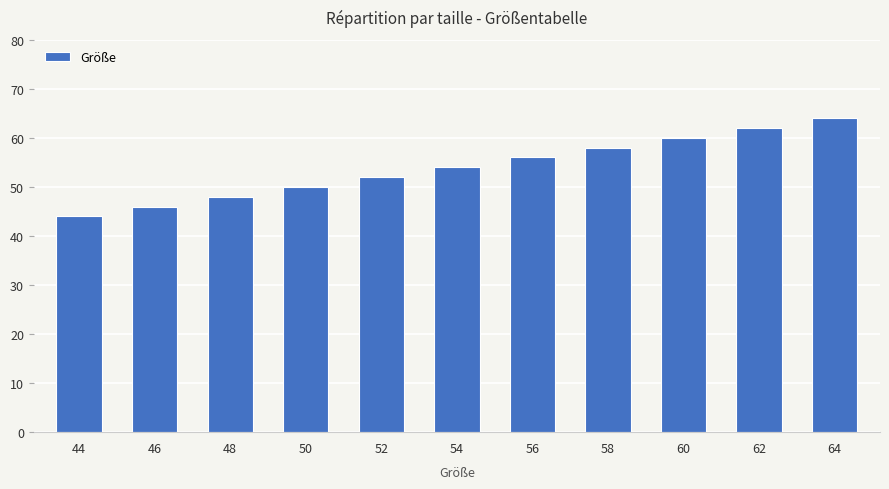

What is the value of the 3rd bar from the left?

48